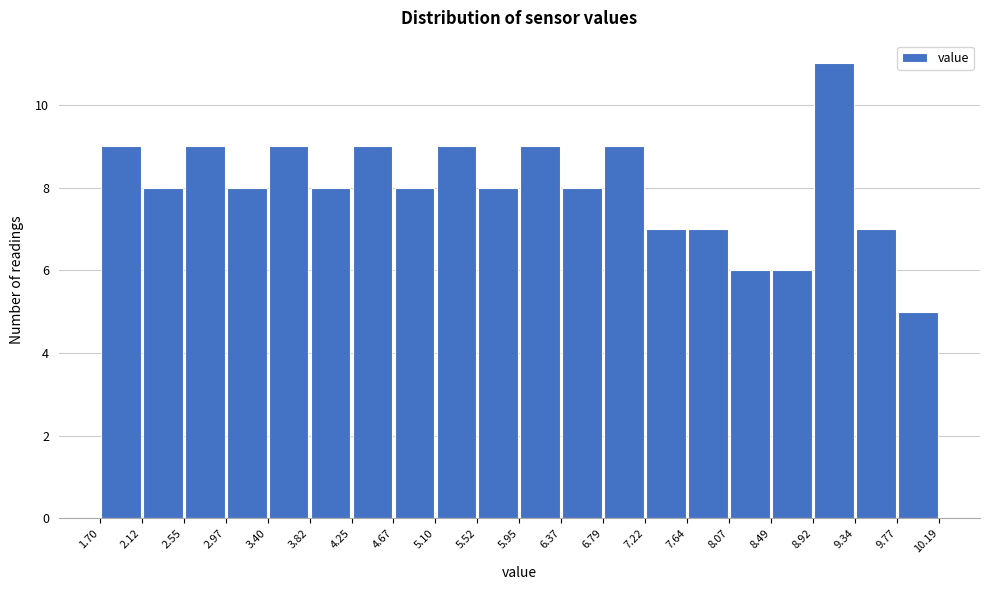

Which range on the x-axis has the tallest bar?

8.92 to 9.34